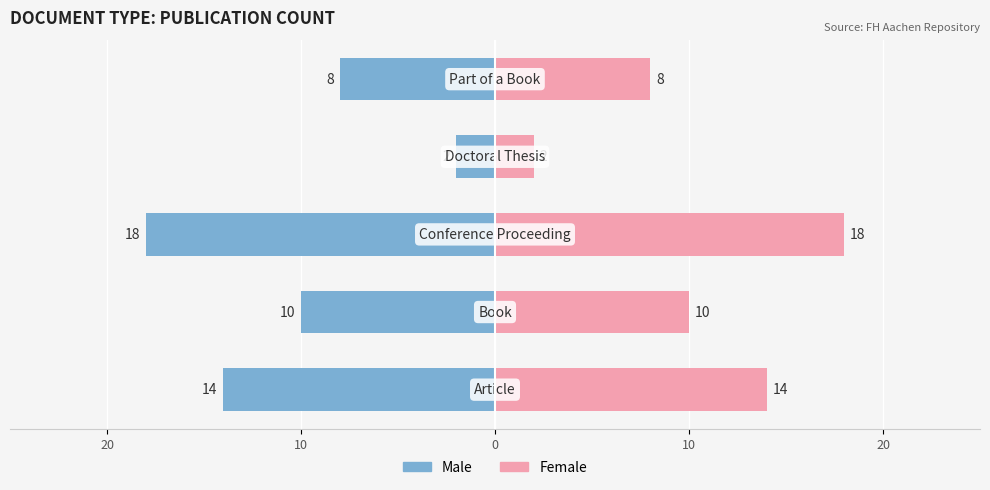

True or false: Female has a value of 19 at 20.

False